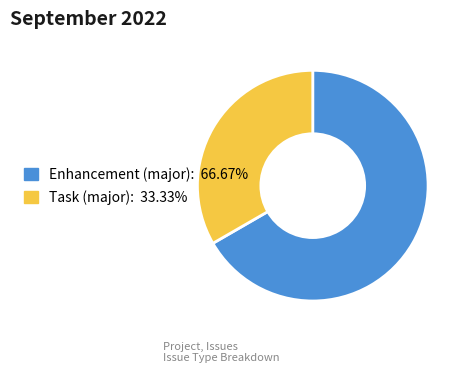

How many segments does this pie chart have?

2